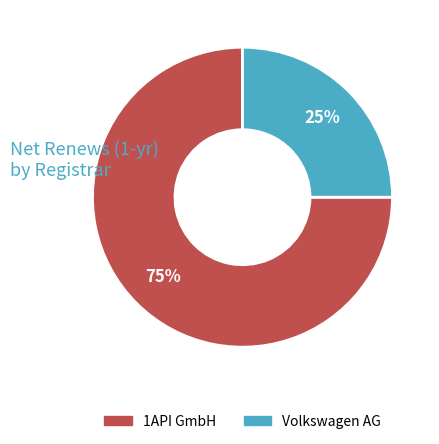

Is there any slice that represents more than half of the pie?

Yes